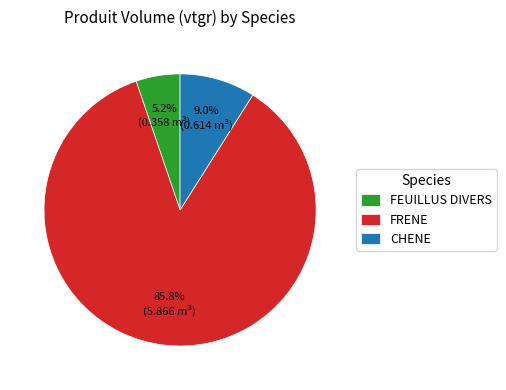

To the nearest percent, what is the difference between the FRENE and FEUILLUS DIVERS slice percentages?

81%